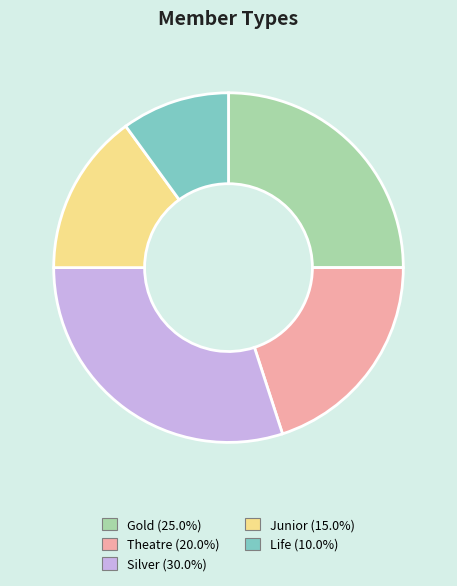

Rank the categories by value from highest to lowest.

Silver, Gold, Theatre, Junior, Life